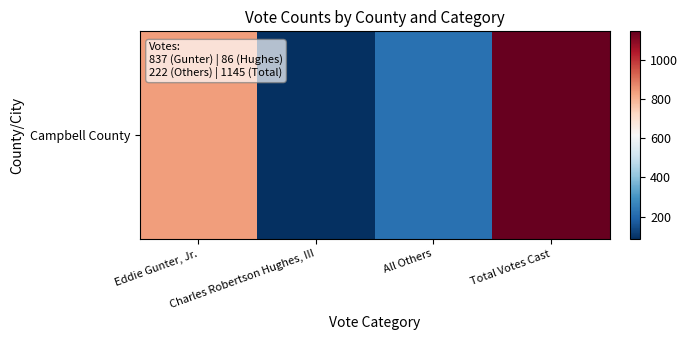

List the labels in order of value, largest first.

Total Votes Cast, Eddie Gunter, Jr., All Others, Charles Robertson Hughes, III